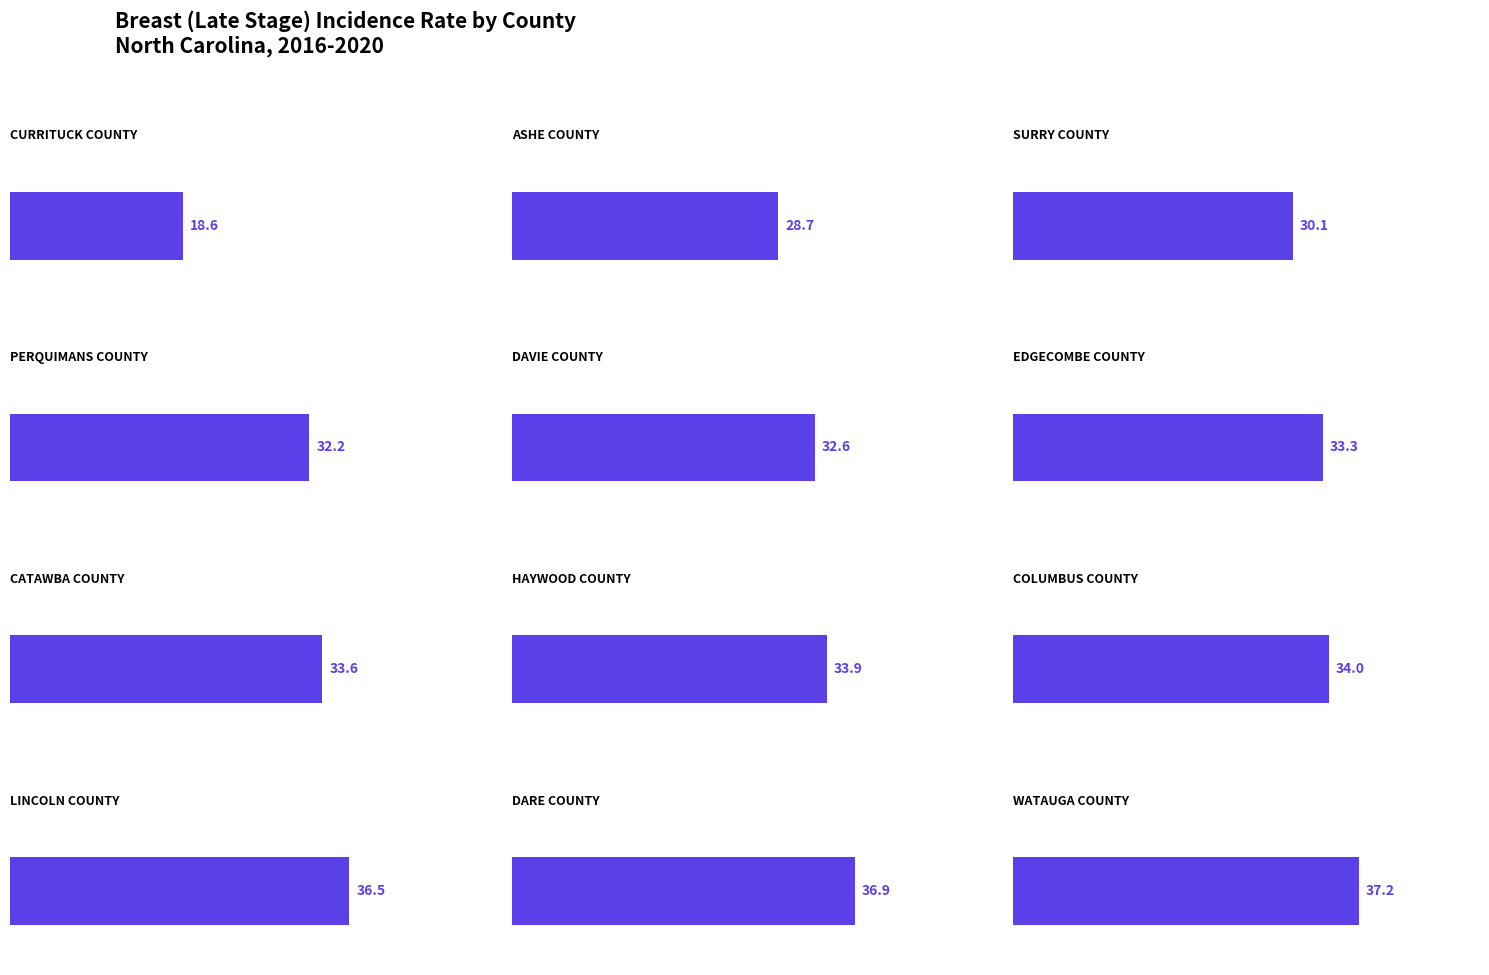

Reading right to left, extract all data points from this chart.

Watauga County=37.2	Dare County=36.9	Lincoln County=36.5	Columbus County=34.0	Haywood County=33.9	Catawba County=33.6	Edgecombe County=33.3	Davie County=32.6	Perquimans County=32.2	Surry County=30.1	Ashe County=28.7	Currituck County=18.6